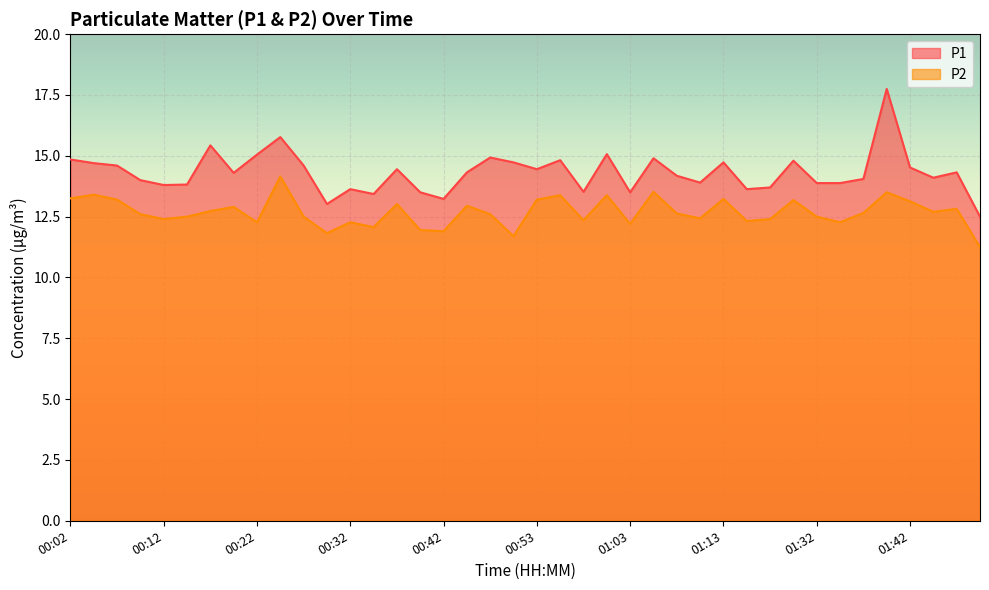

Where does the P1 series first go above 14?

00:02